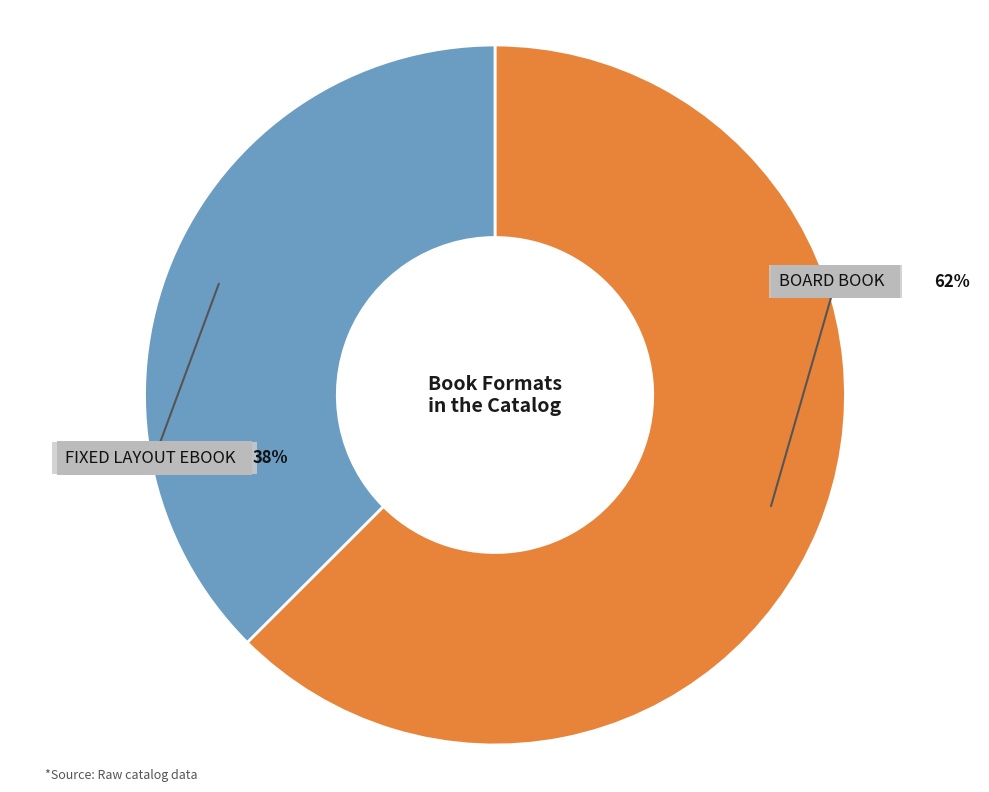

To the nearest percent, what is the average slice percentage?

50%